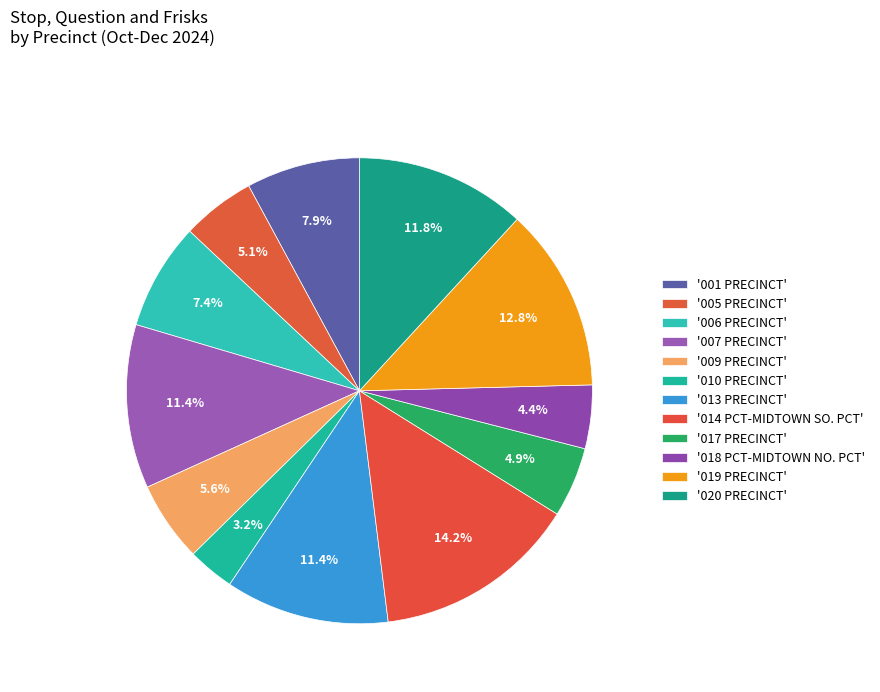

How many segments does this pie chart have?

12